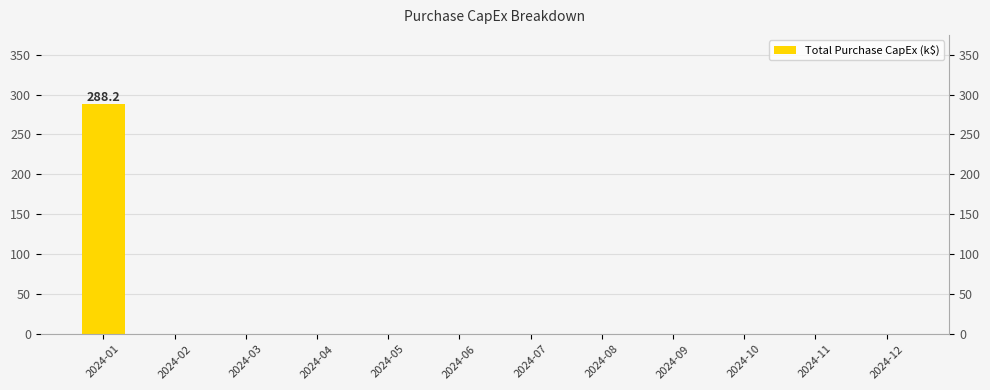

What is the average value?

24.0